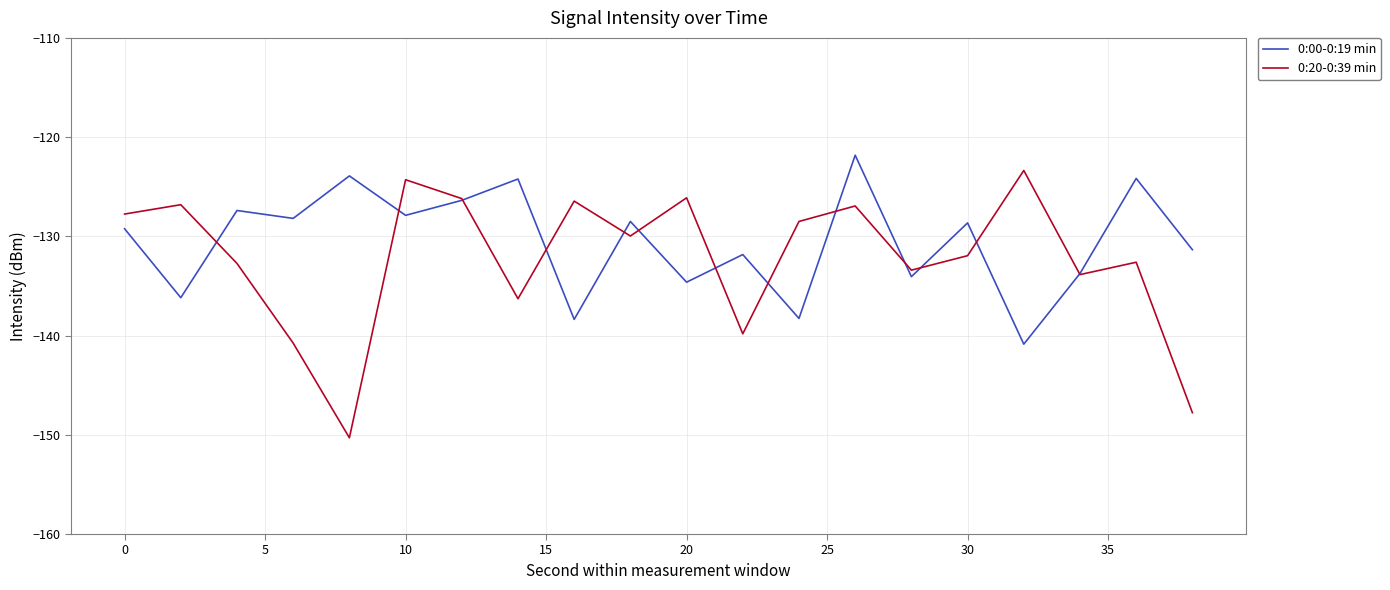

What is the maximum value for 0:20-0:39 min?

-123.4